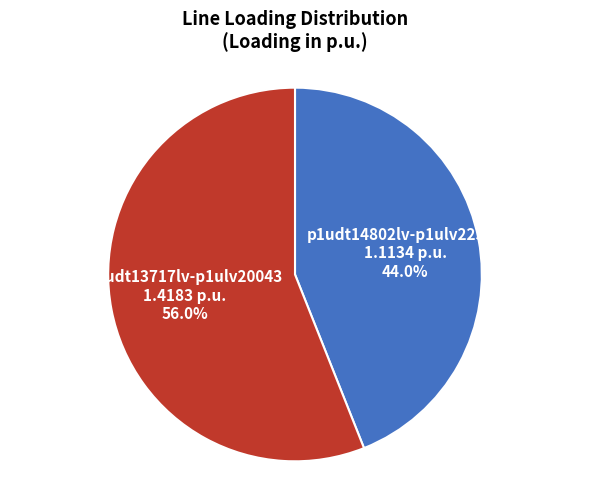

Is there any slice that represents more than half of the pie?

Yes